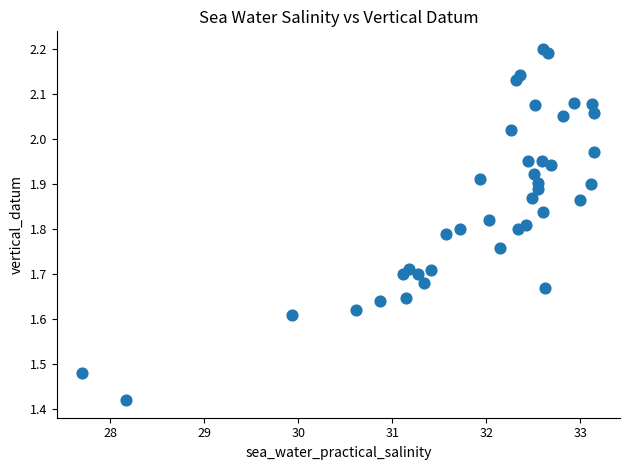

What is the range of X values (max minus min)?

5.4